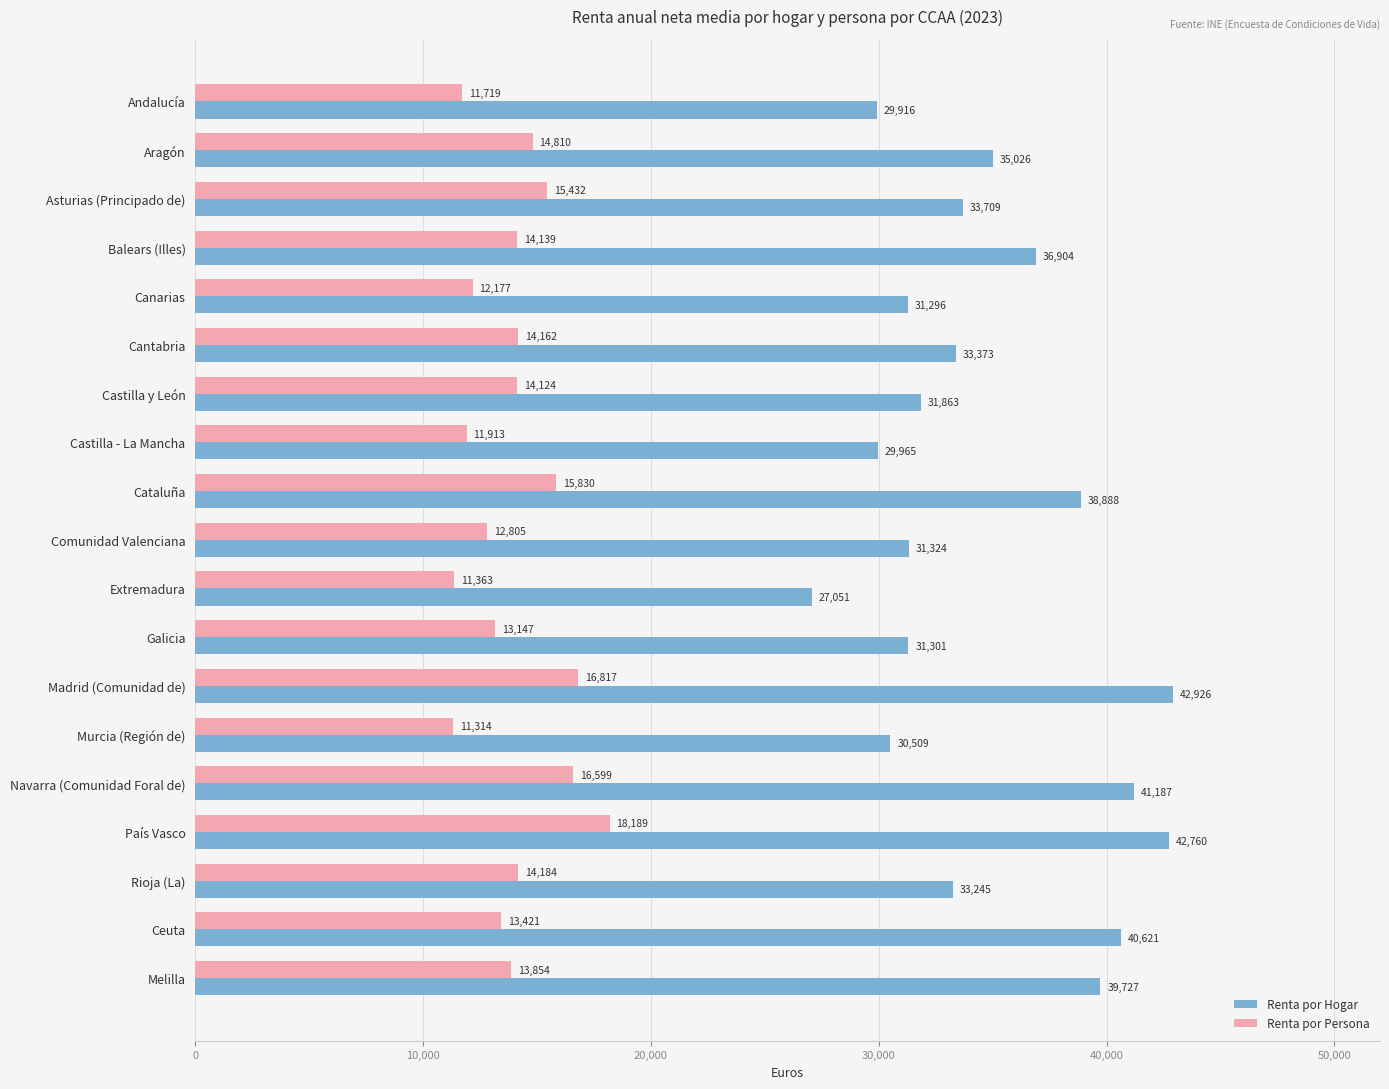

Is the value of Renta por Persona at Aragón greater than the value of Renta por Hogar at Canarias?

No